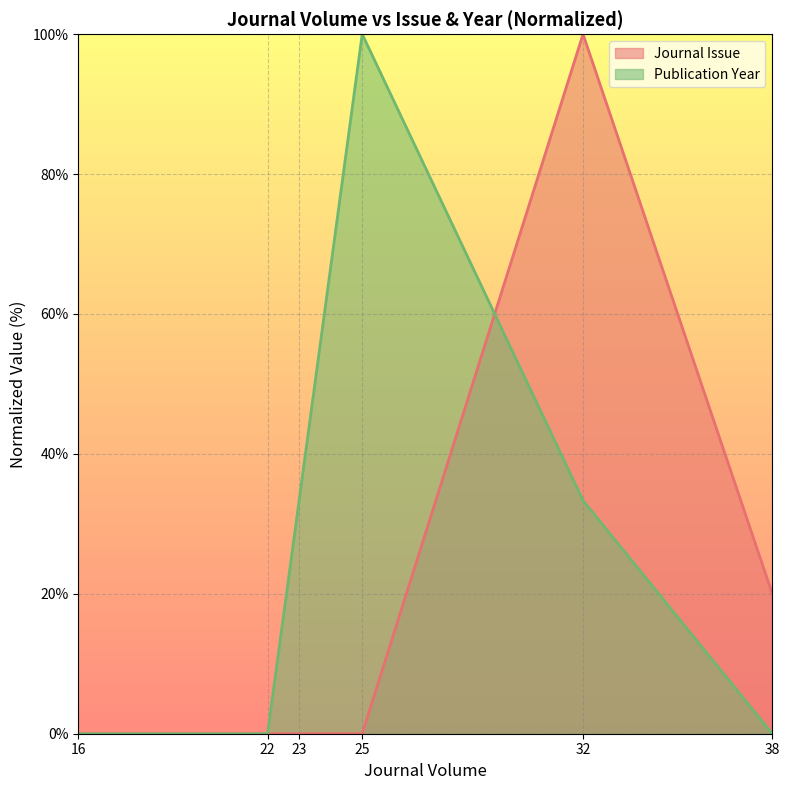

What is the sum of all Publication Year (line) values?

166.7